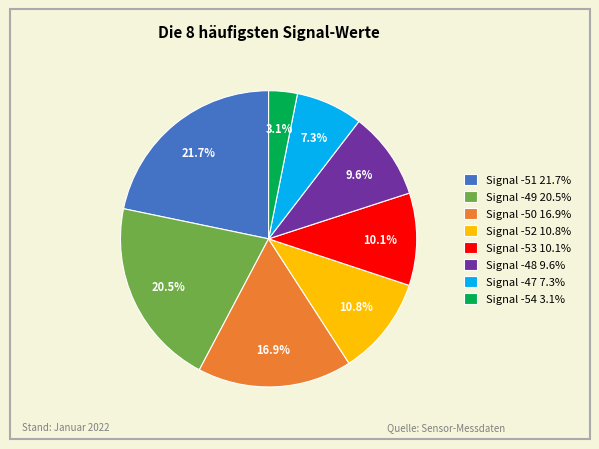

What is the largest slice in the pie chart?

Signal -51 21.7%